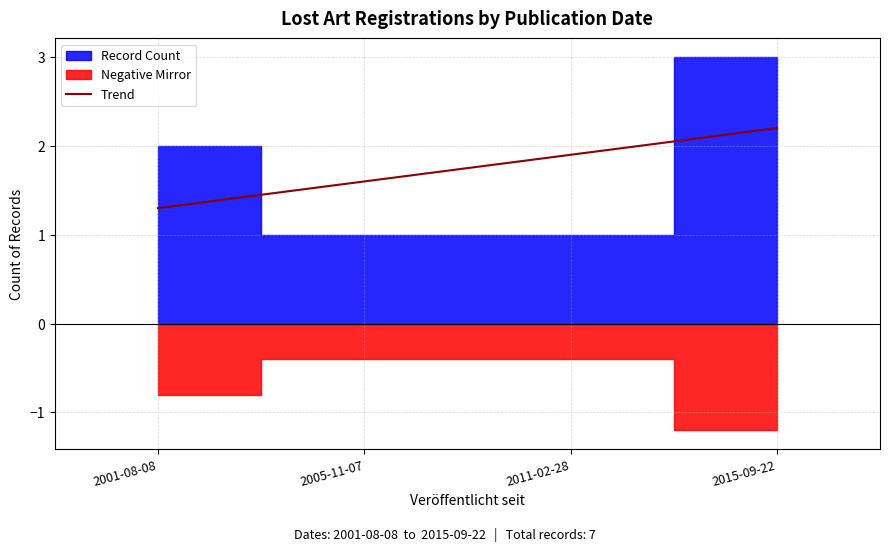

Reading left to right, extract all data points from this chart.

1.3	1.6	1.9	2.2